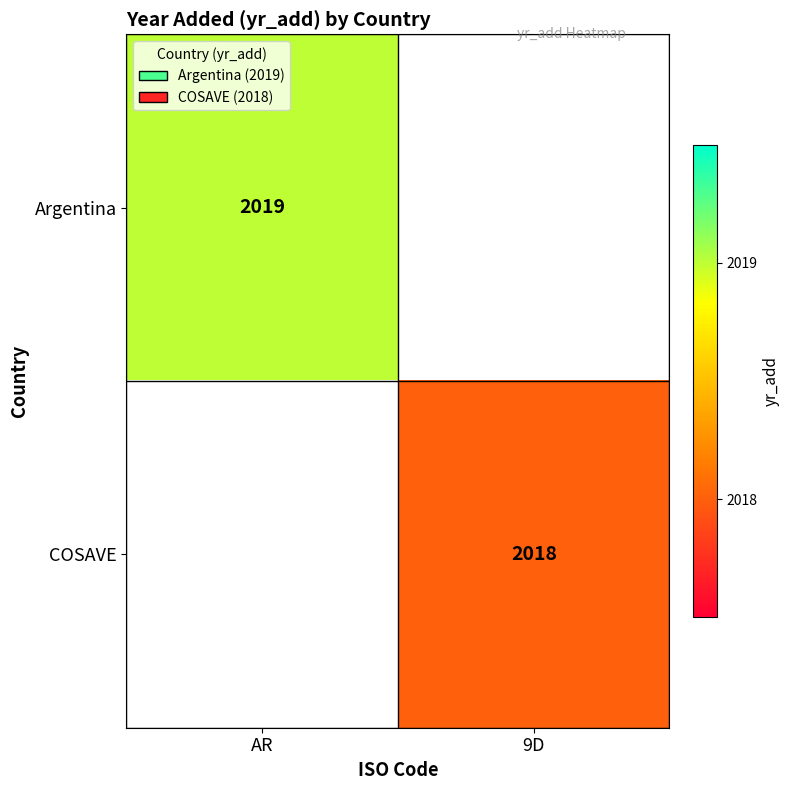

True or false: COSAVE has a value of 3201 at 9D.

False